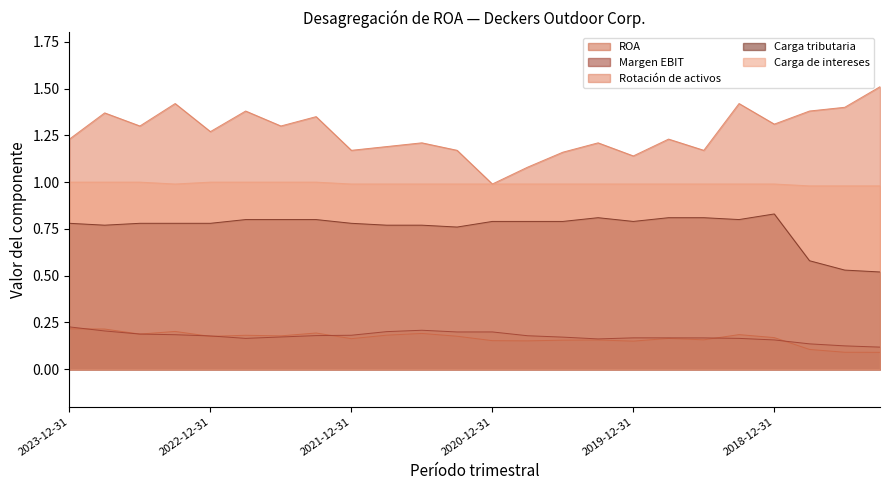

True or false: Carga tributaria and Rotación de activos intersect in this chart.

False